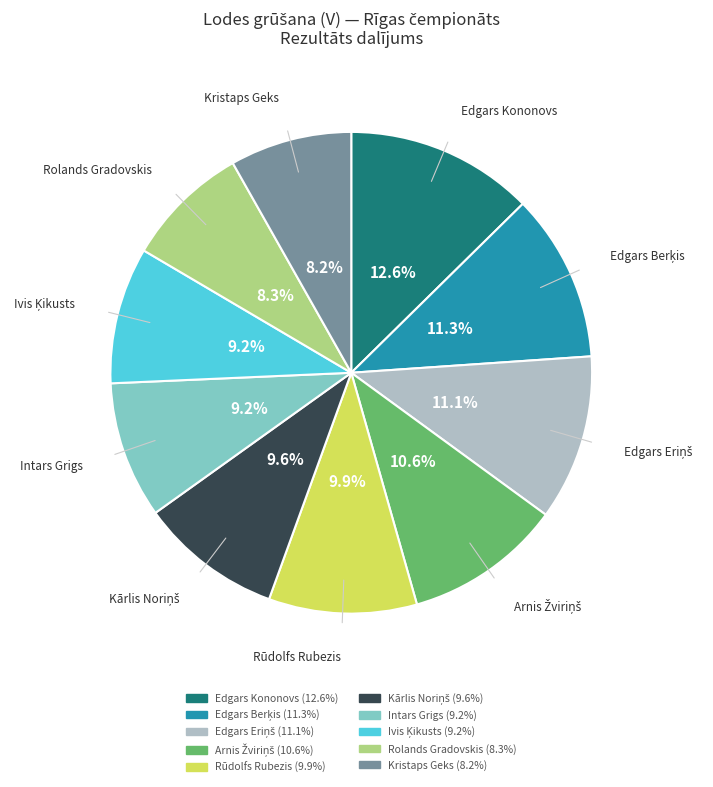

Is there a majority slice in this chart?

No